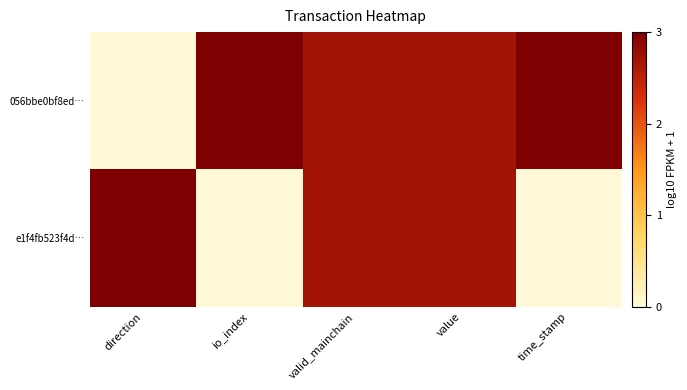

At which category is the sum across all series the highest?

valid_mainchain